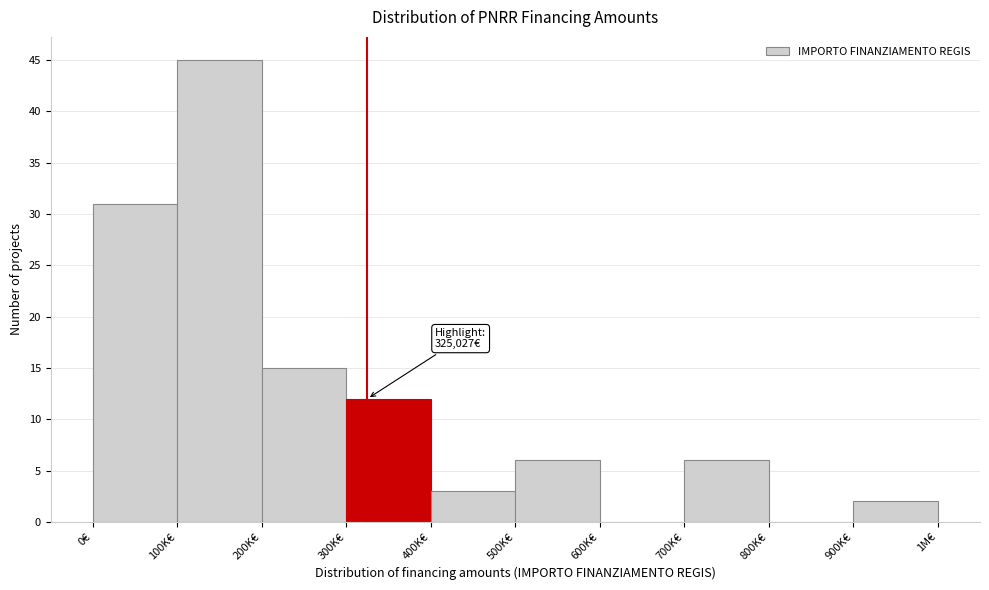

Reading left to right, what are all the values shown in this chart?

0€=31	100K€=45	200K€=15	300K€=12	400K€=3	500K€=6	600K€=0	700K€=6	800K€=0	900K€=2